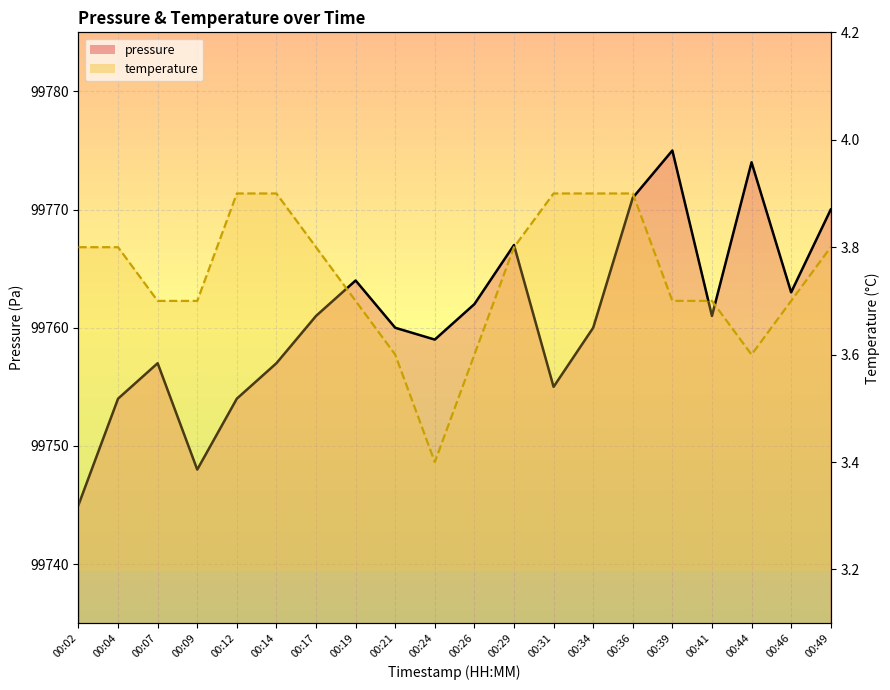

What is the minimum value shown in the chart?

3.4